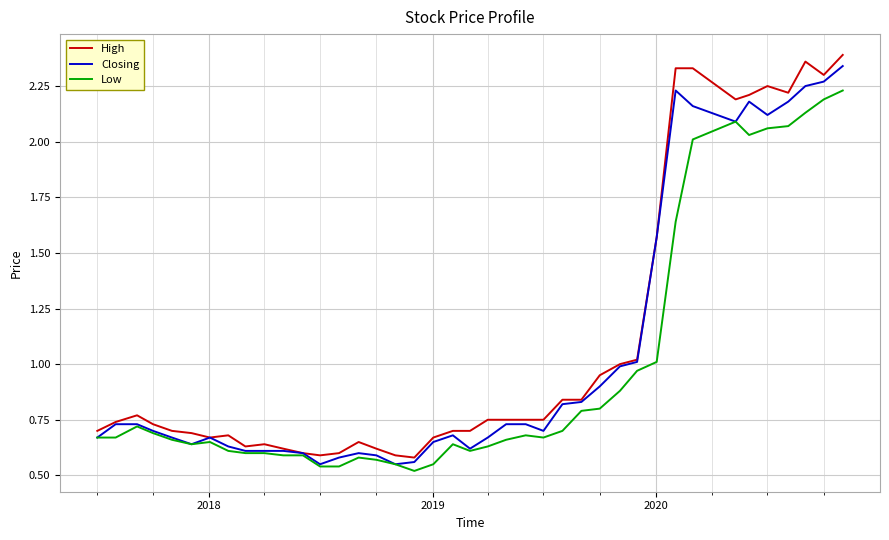

Which series has the widest spread of values?

High